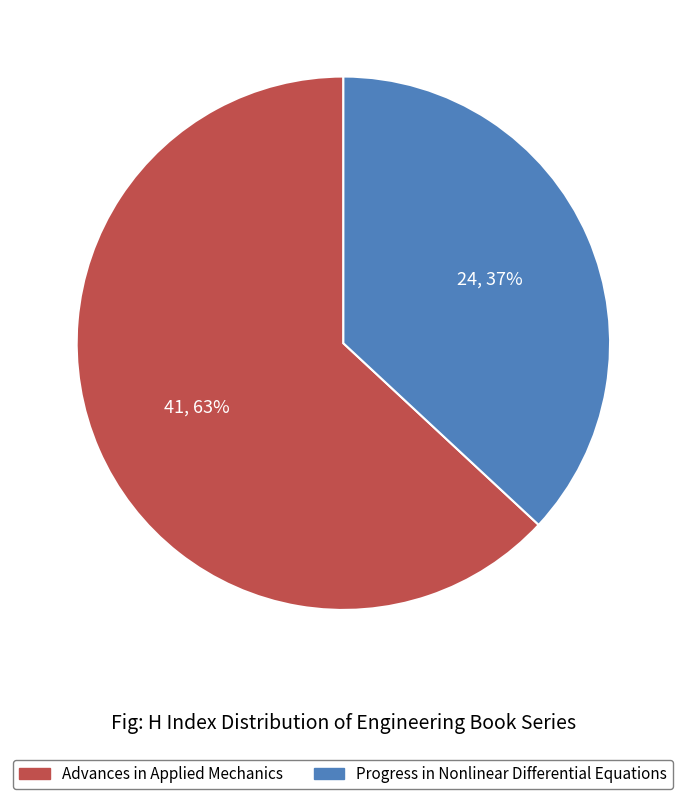

To the nearest percent, what portion does Progress in Nonlinear Differential Equations represent?

37%